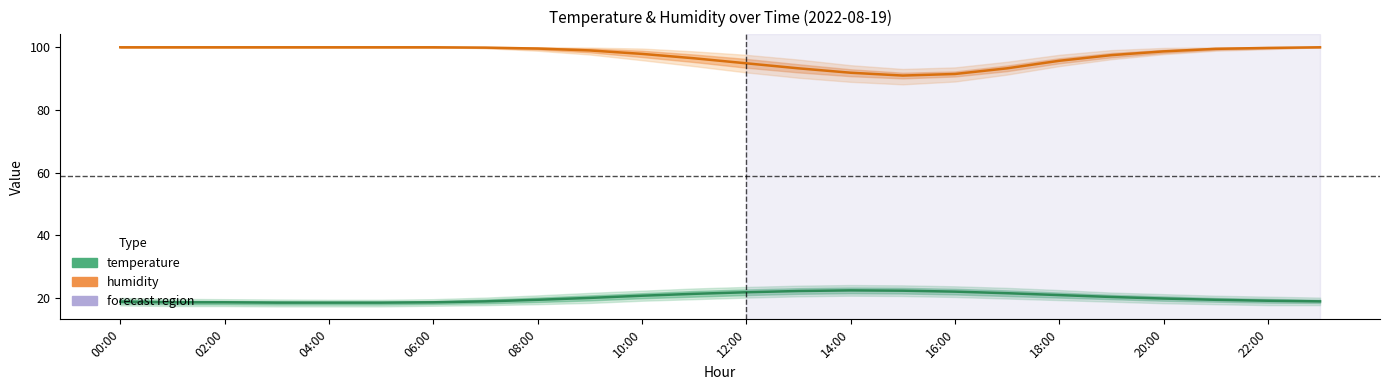

Reading left to right, what are all the values shown in this chart?

temperature: 00:00=18.9	01:00=18.7	02:00=18.7	03:00=18.6	04:00=18.6	05:00=18.6	06:00=18.7	07:00=19.0	08:00=19.5	09:00=20.1	10:00=20.8	11:00=21.4	12:00=21.9	13:00=22.3	14:00=22.5	15:00=22.4	16:00=22.1	17:00=21.6	18:00=21.0	19:00=20.4	20:00=19.9	21:00=19.5	22:00=19.2	23:00=19.0
humidity: 00:00=99.9	01:00=99.9	02:00=99.9	03:00=99.9	04:00=99.9	05:00=99.9	06:00=99.9	07:00=99.8	08:00=99.5	09:00=98.9	10:00=97.8	11:00=96.4	12:00=94.8	13:00=93.2	14:00=91.8	15:00=90.9	16:00=91.4	17:00=93.2	18:00=95.6	19:00=97.4	20:00=98.6	21:00=99.4	22:00=99.7	23:00=99.9